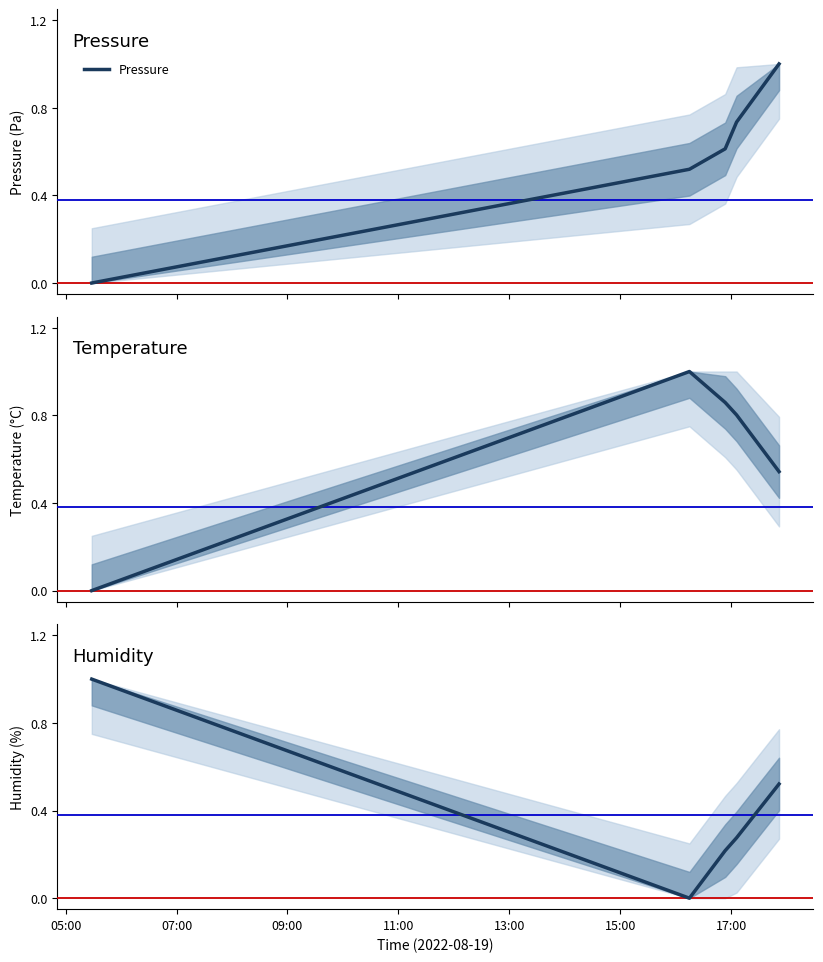

Reading right to left, transcribe all the data shown in this chart.

pressure: 1.0	0.7	0.6	0.5	0.0
temperature: 0.5	0.8	0.9	1.0	0.0
humidity: 0.5	0.3	0.2	0.0	1.0